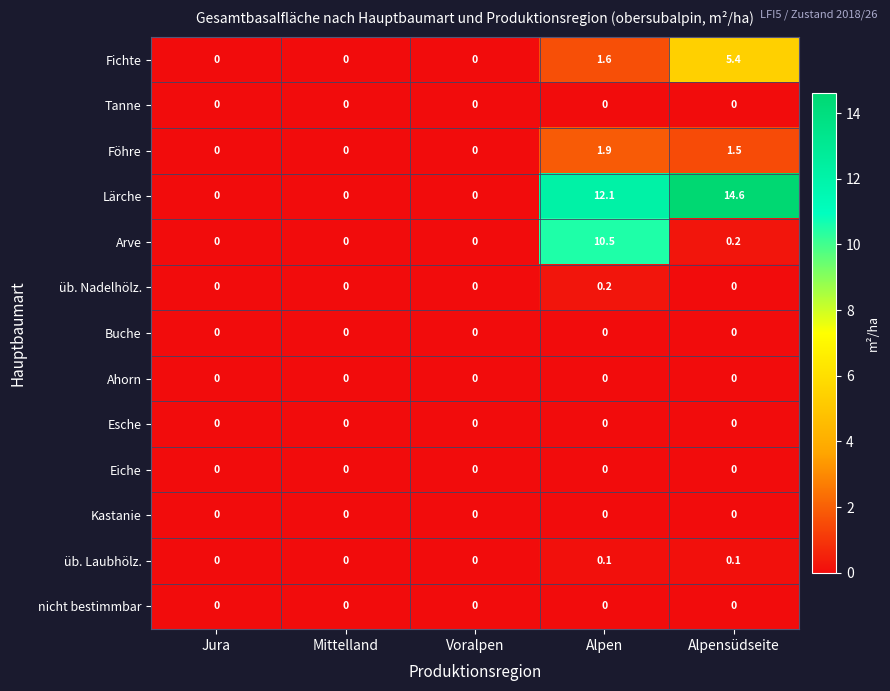

What is the sum of all Fichte values?

7.0